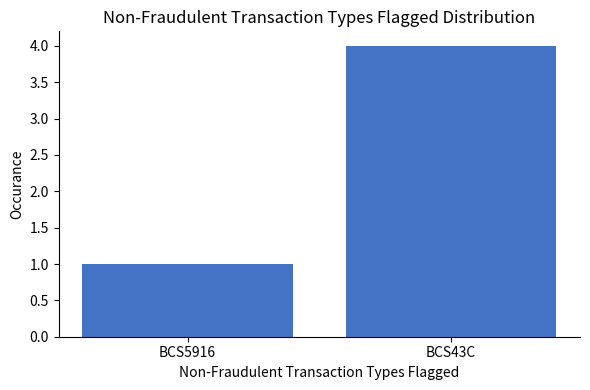

Between BCS43C and BCS5916, which is larger?

BCS43C